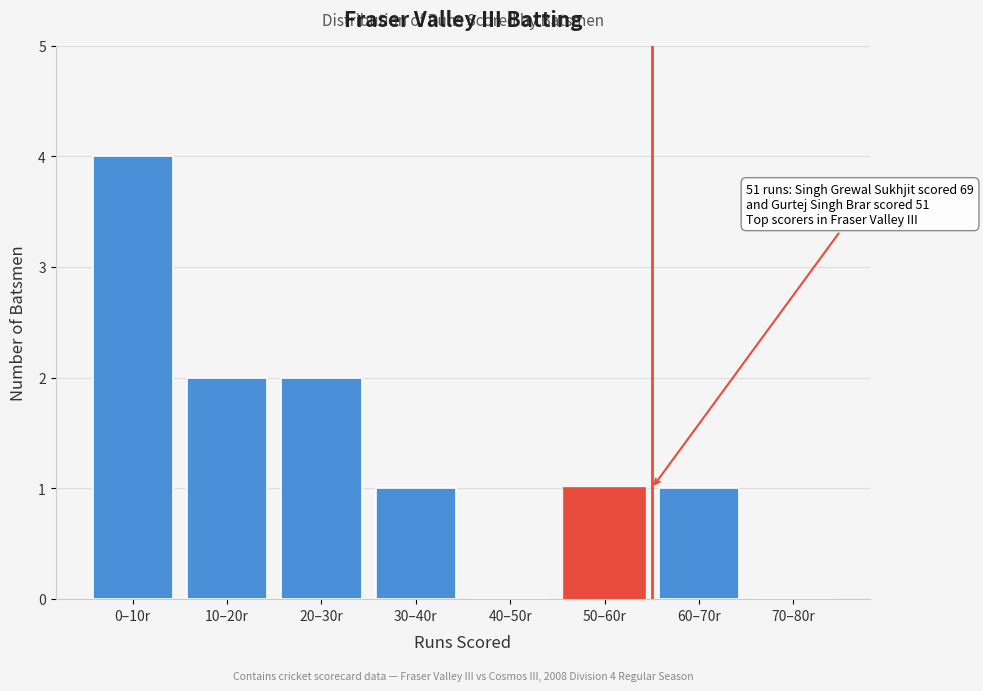

Reading right to left, transcribe all the data shown in this chart.

70–80r=0	60–70r=1	50–60r=1	40–50r=0	30–40r=1	20–30r=2	10–20r=2	0–10r=4